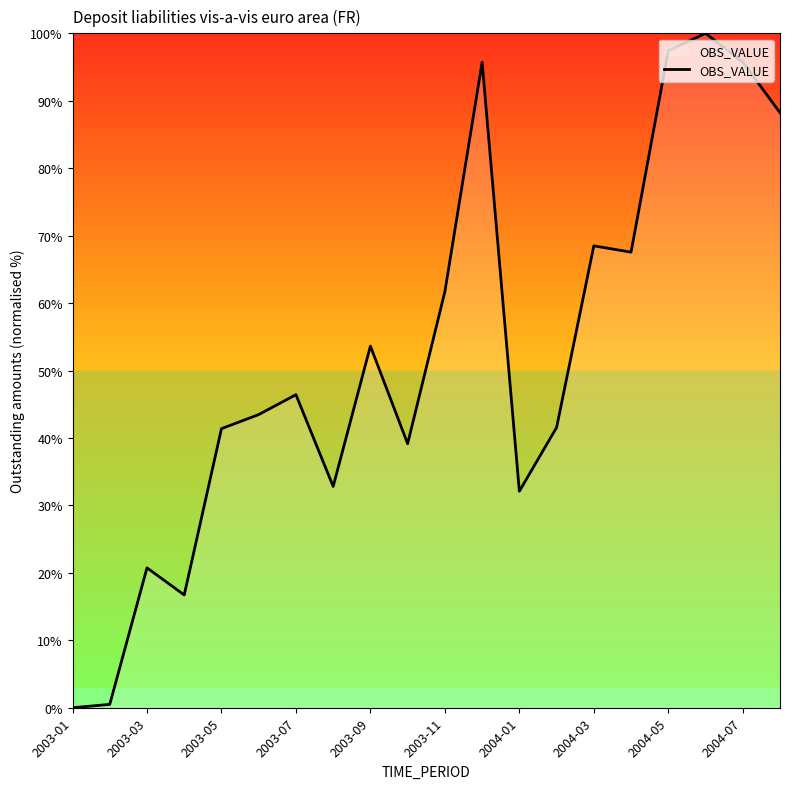

What is the difference between the maximum and minimum values?

100.0